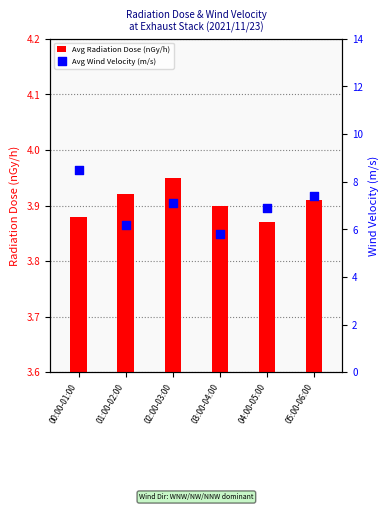

At which category is the sum across all series the highest?

00:00-01:00